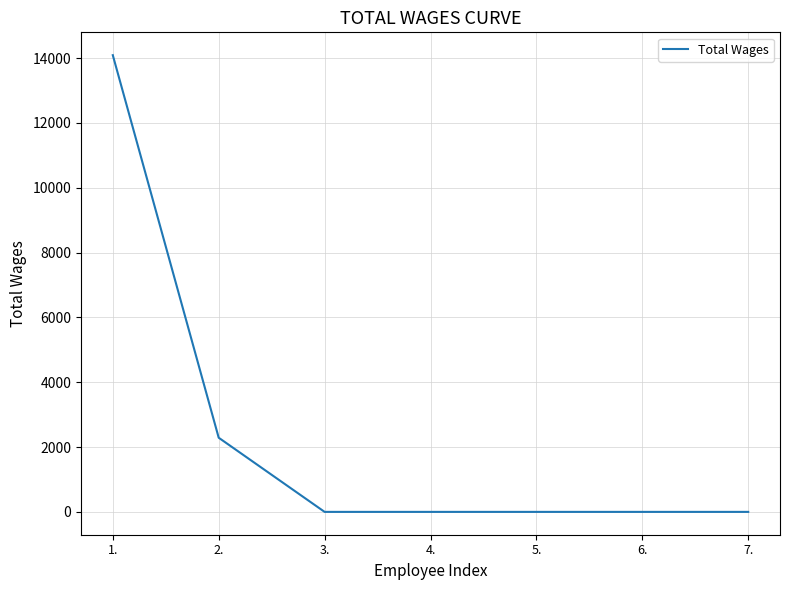

The value at 6. is 7548. True or false?

False